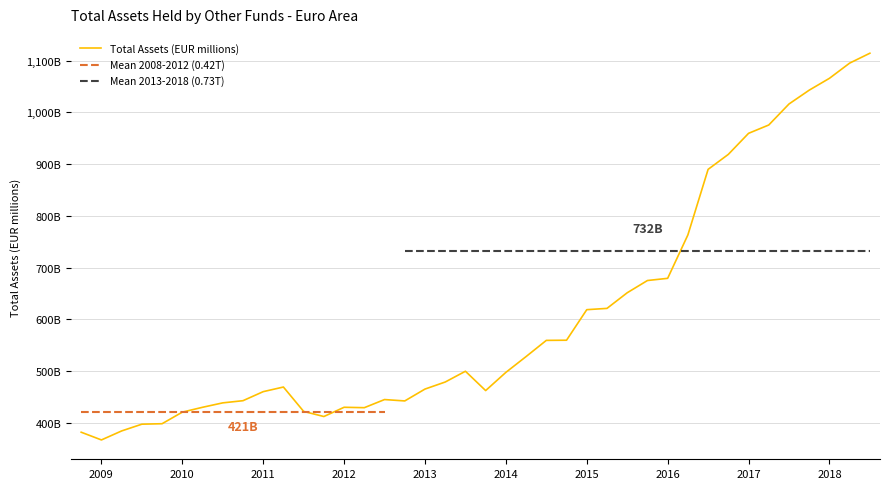

How many points are lower than both their immediate neighbors (excluding endpoints)?

5